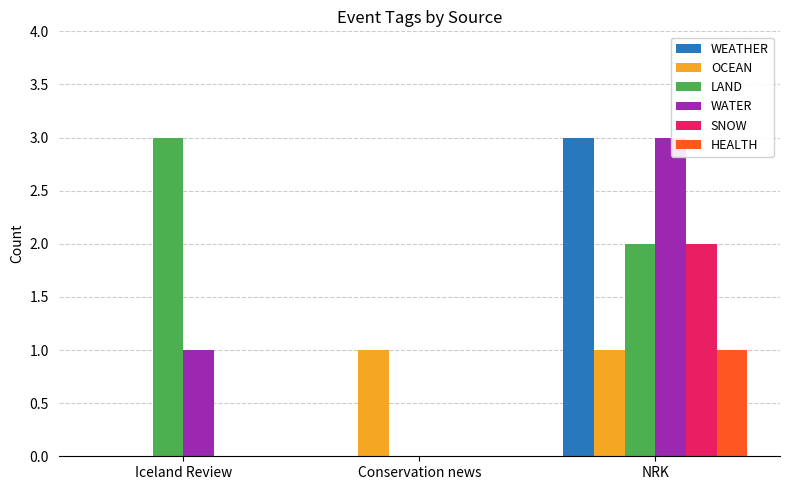

At which category is the sum across all series the highest?

NRK